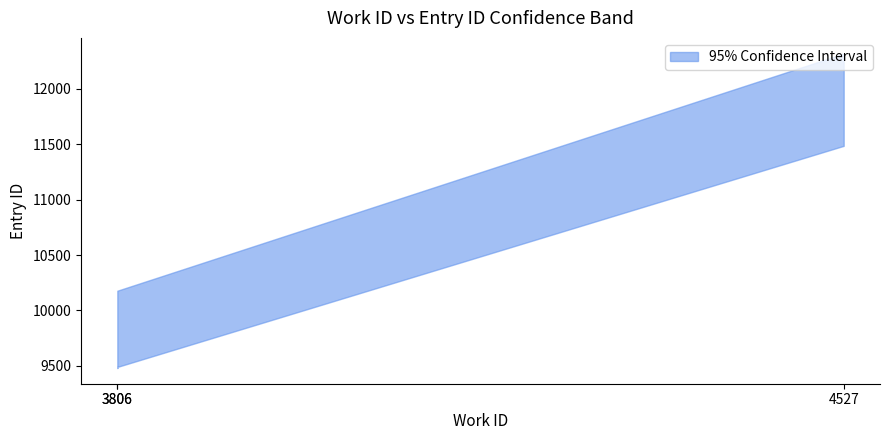

Which series has the largest range (max minus min)?

upper